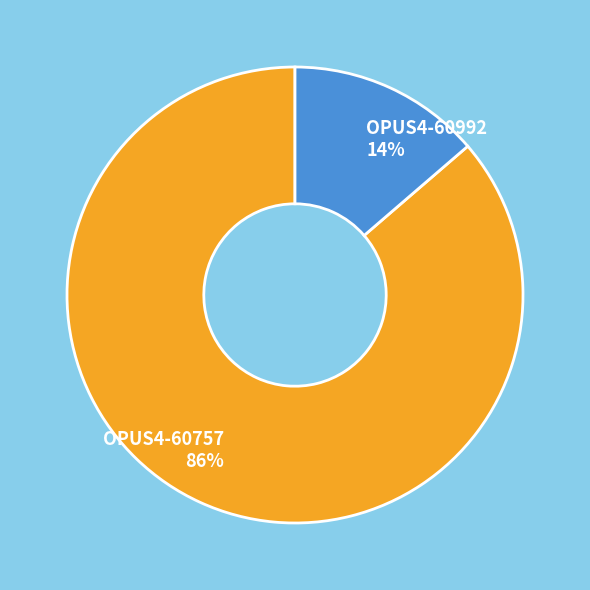

Is the sum of OPUS4-60992 and OPUS4-60757 greater than half?

Yes